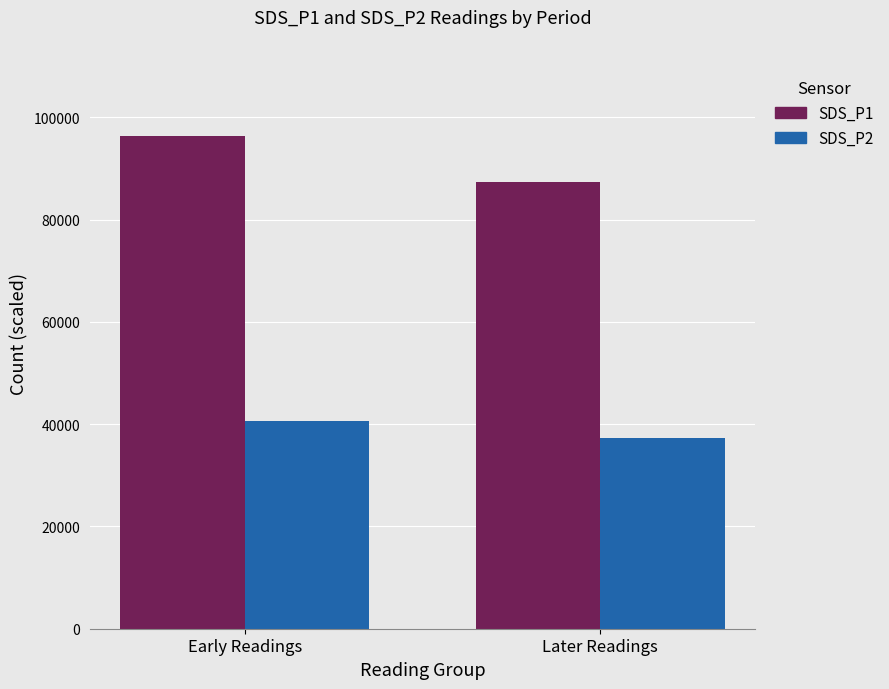

True or false: SDS_P1 has a value of 117039 at Later Readings.

False